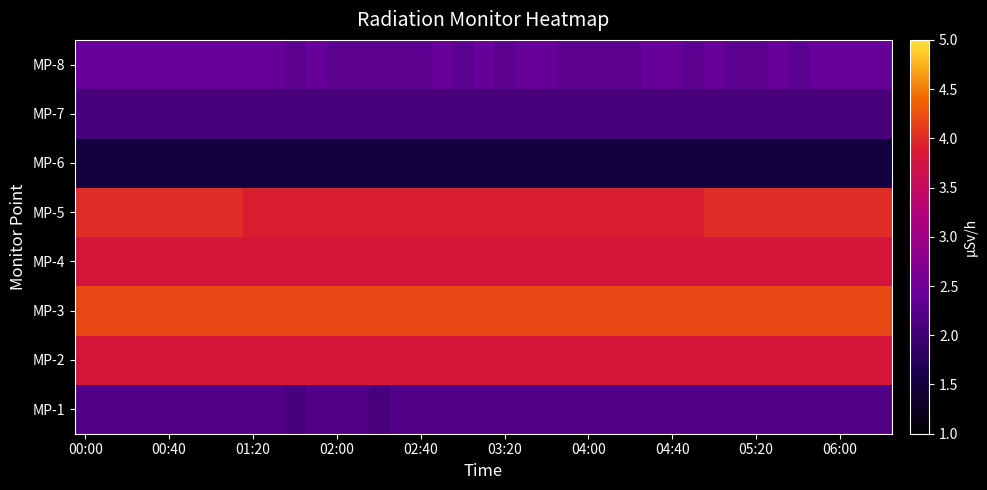

Which series has the widest spread of values?

MP-1